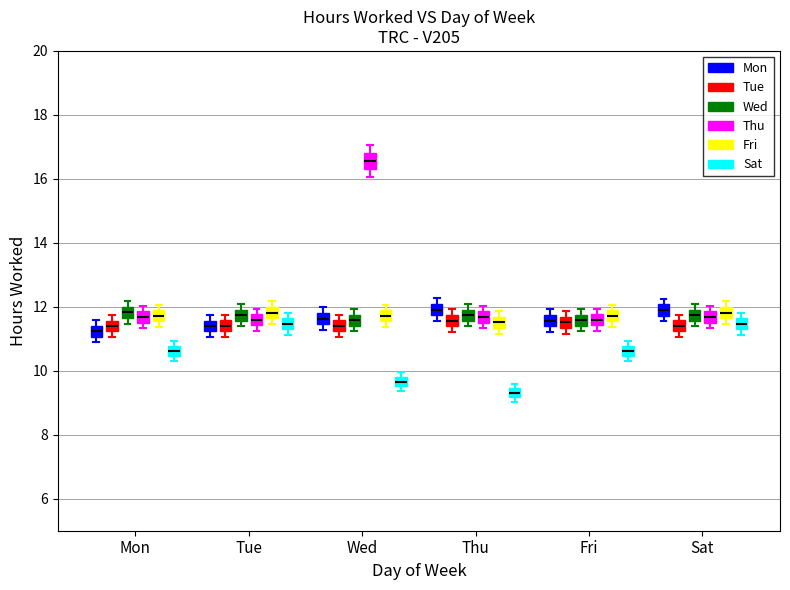

Which box has the highest median line?

Wed (Thu)